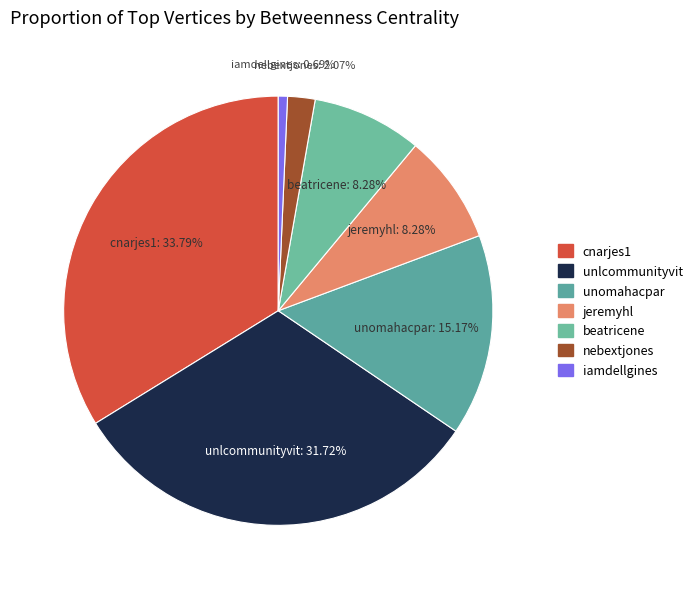

Between cnarjes1 and beatricene, which is larger?

cnarjes1